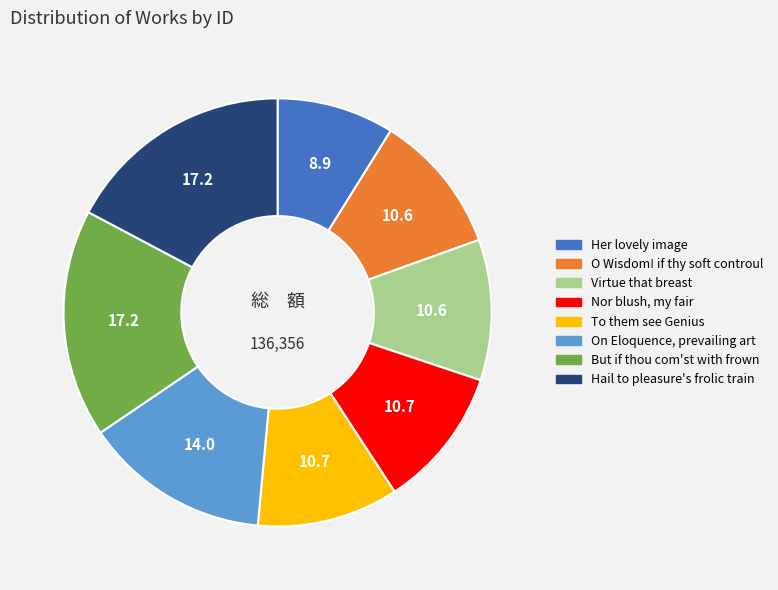

Which slice is the smallest?

Her lovely image